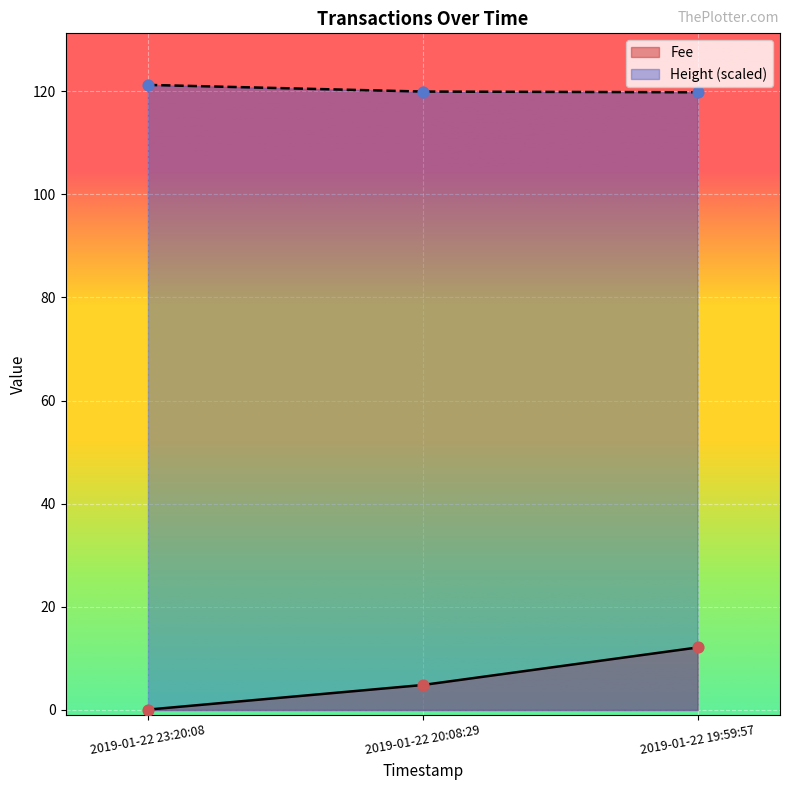

Which series has the widest spread of Y values?

Fee